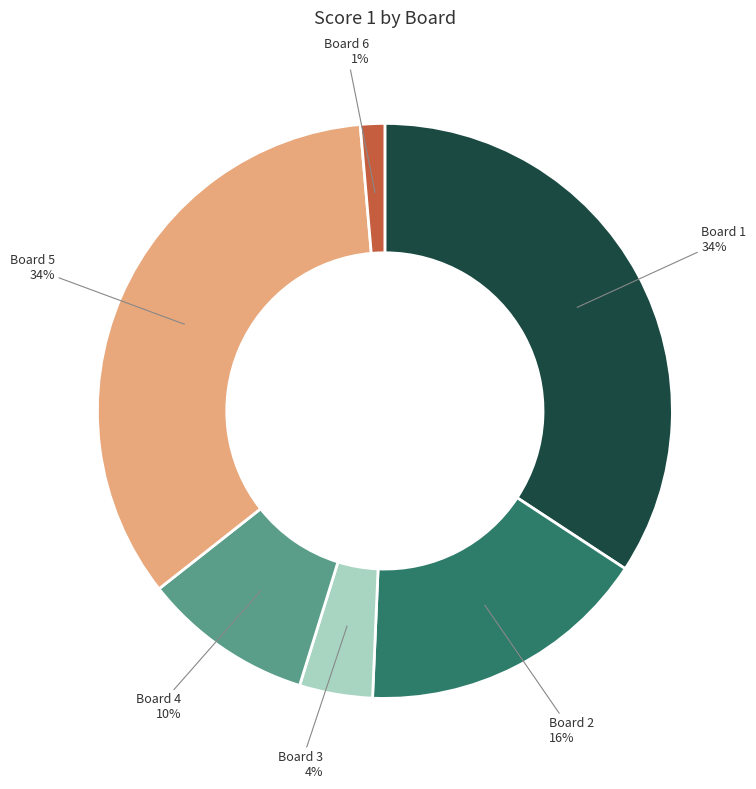

To the nearest percent, what is the average slice percentage?

17%